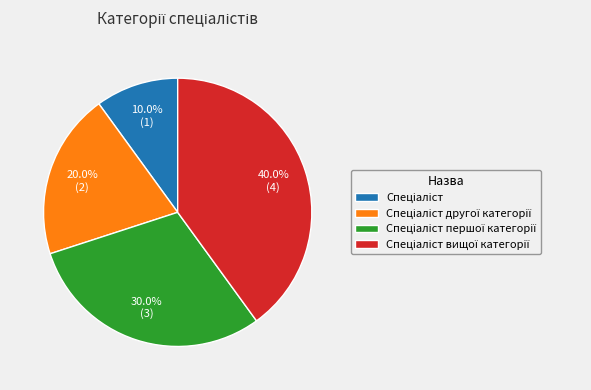

Is there a majority slice in this chart?

No